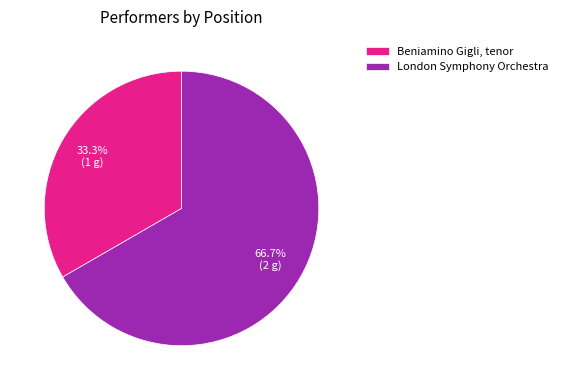

What portion of the pie excludes Beniamino Gigli, tenor?

66.7%